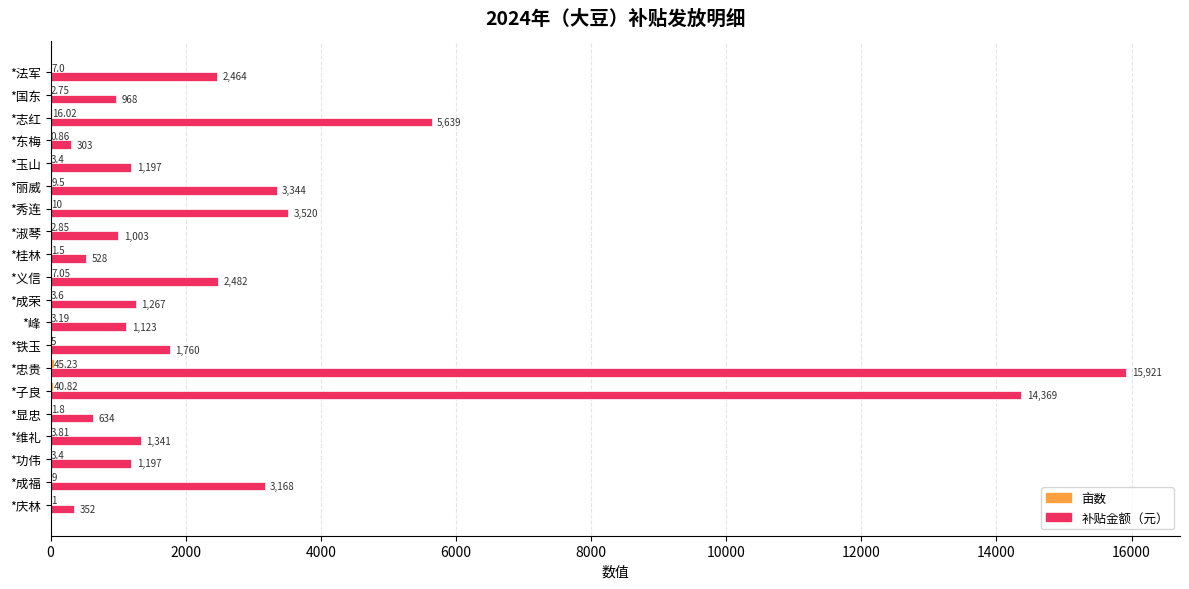

At which category is the sum across all series the highest?

*忠贵